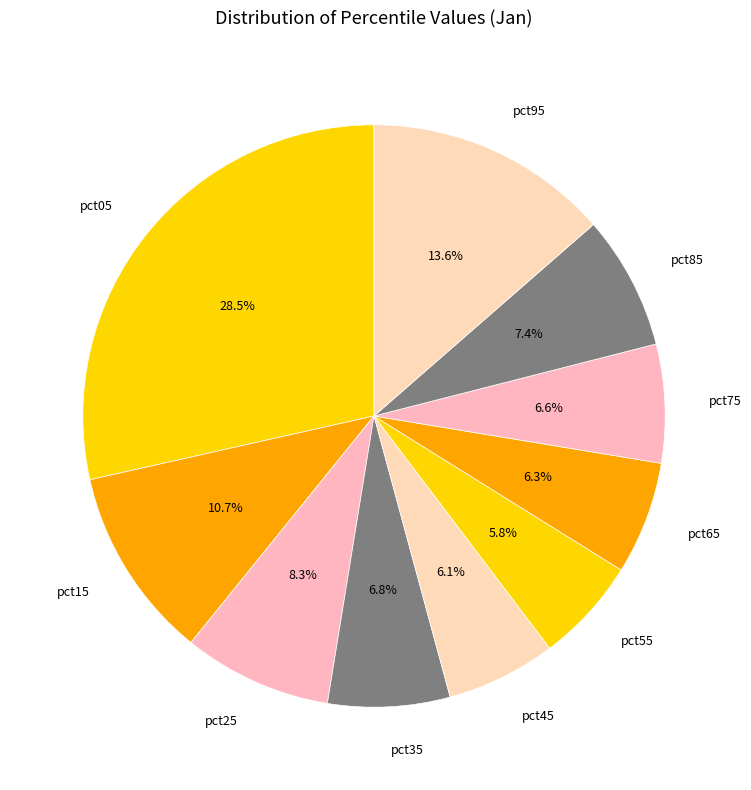

Does any single category account for the majority?

No